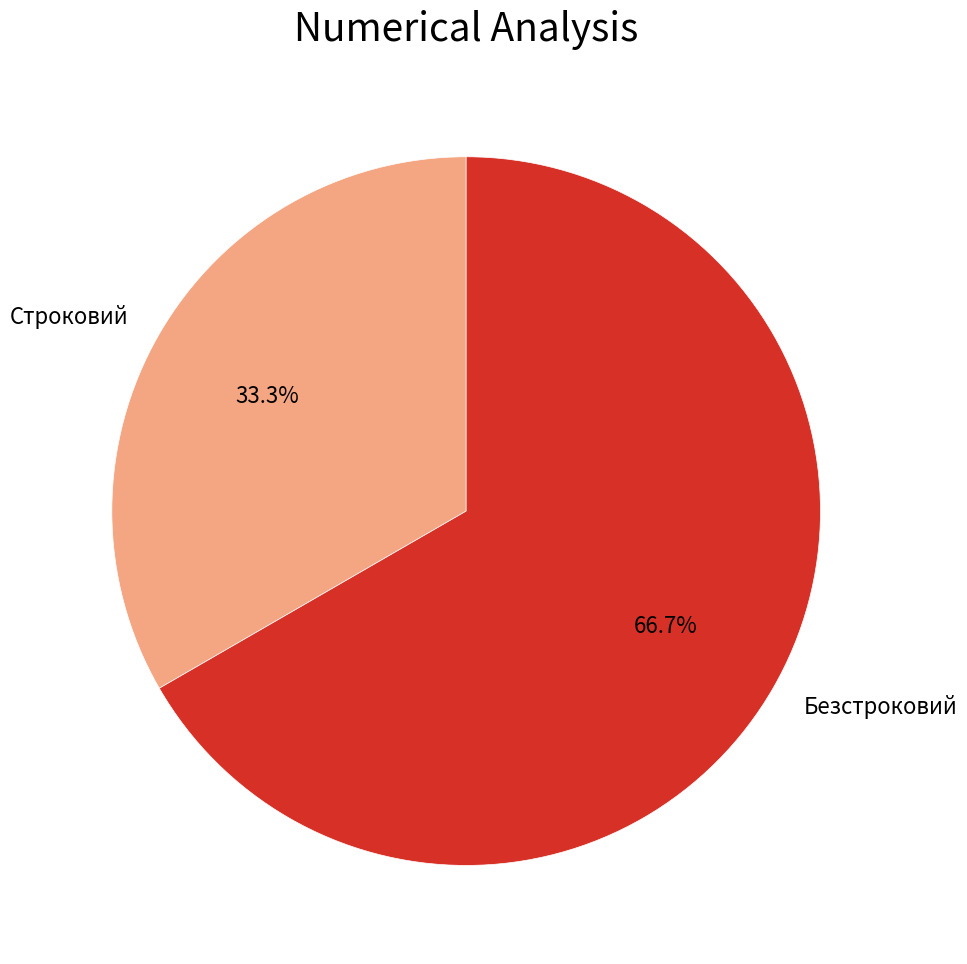

What is the ratio of the value at Безстроковий to the value at Строковий?

2.0